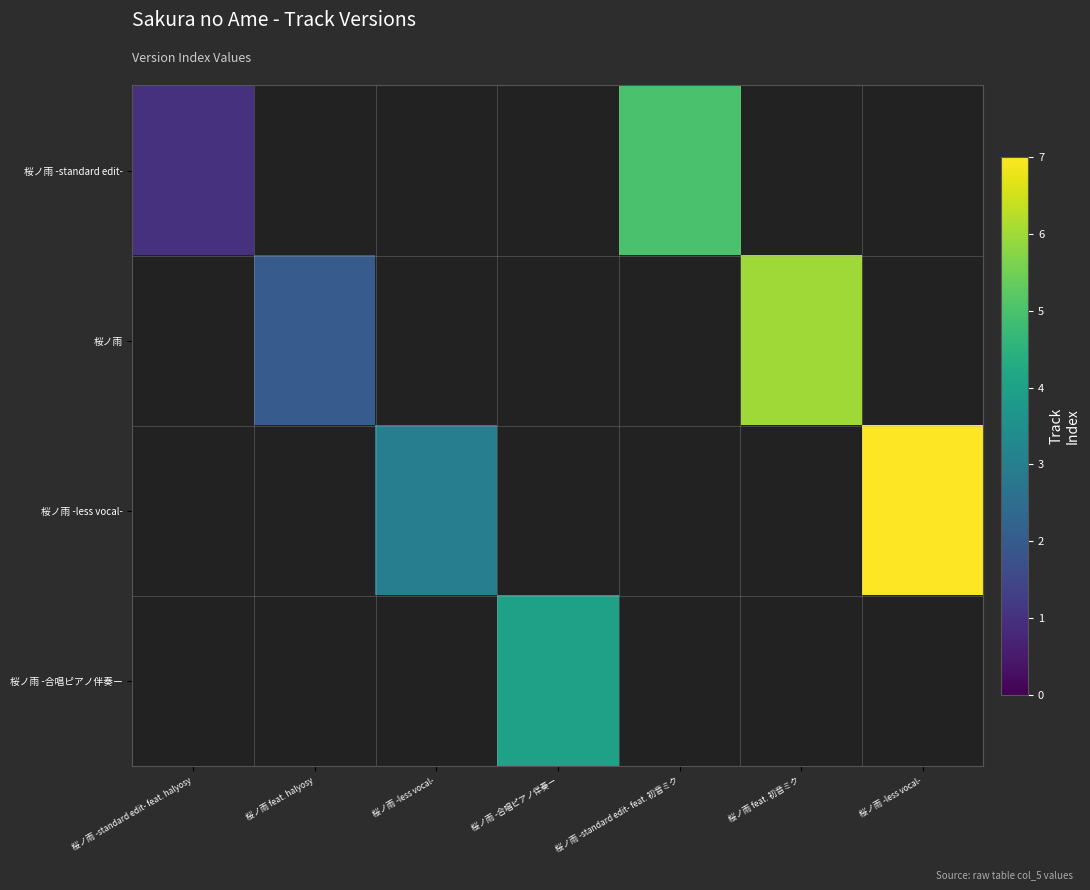

How many distinct data groups are displayed?

4